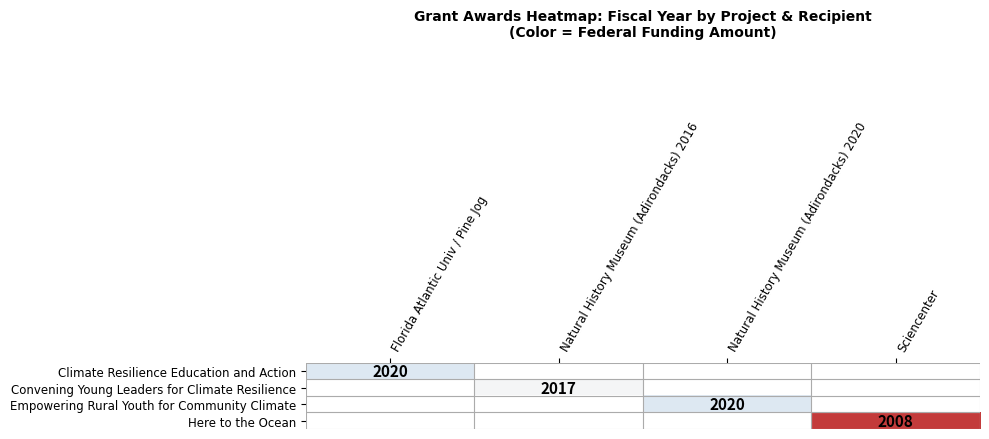

The value of Convening Young Leaders for Climate Resilience at Natural History Museum (Adirondacks) 2016 is 2017. True or false?

True